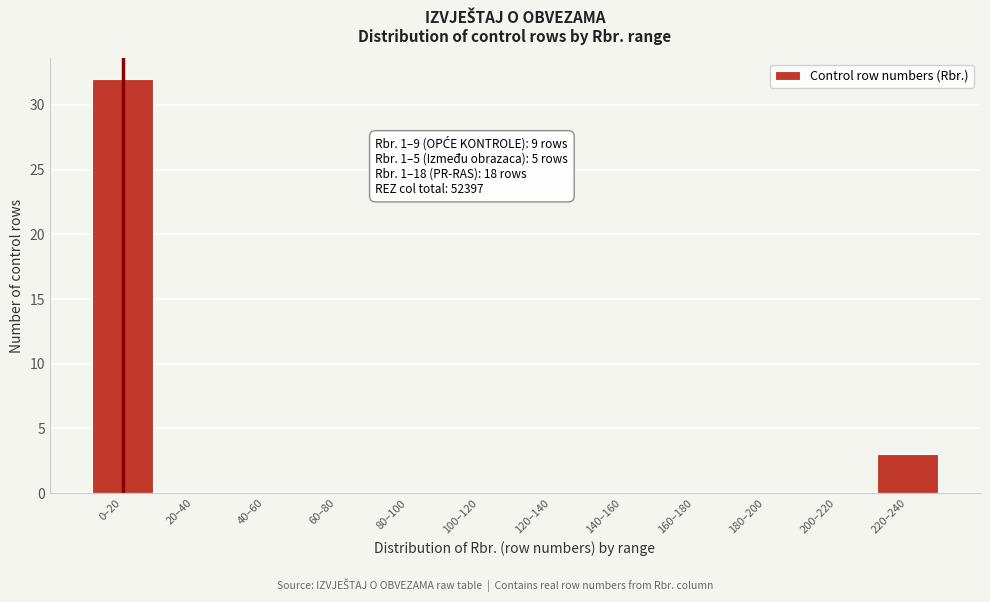

Reading left to right, extract all data points from this chart.

0–20=32	20–40=0	40–60=0	60–80=0	80–100=0	100–120=0	120–140=0	140–160=0	160–180=0	180–200=0	200–220=0	220–240=3